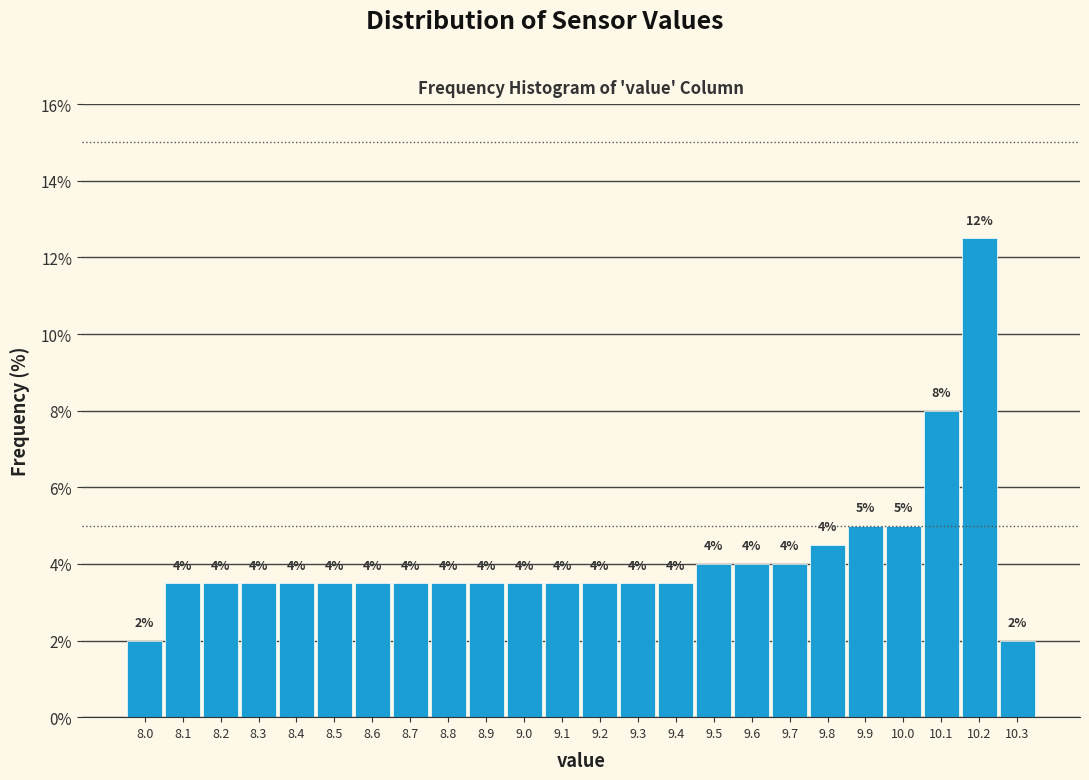

Which range on the x-axis has the tallest bar?

10.15 to 10.25